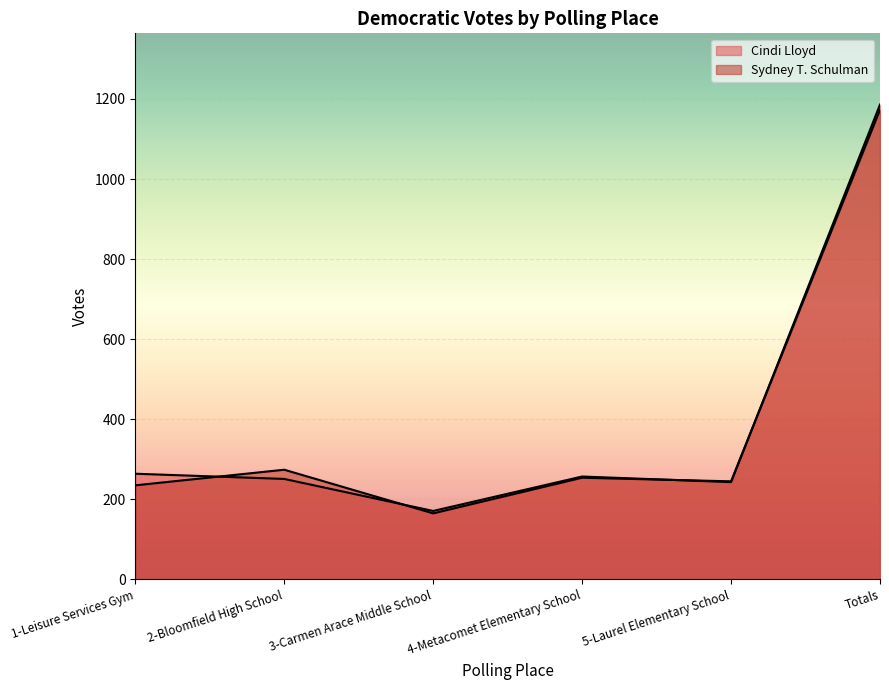

Between 4-Metacomet Elementary School and 5-Laurel Elementary School, which series saw the biggest shift?

Cindi Lloyd